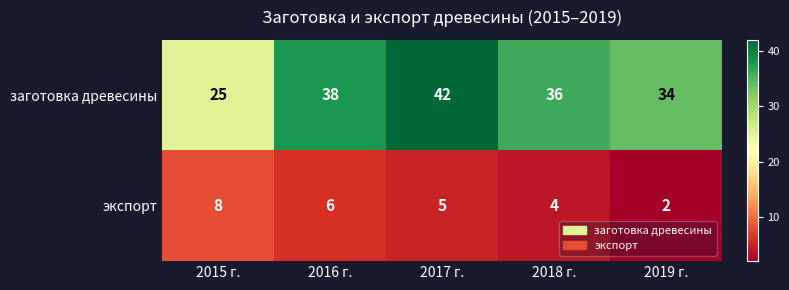

Is it true that заготовка древесины equals 50 at 2018 г.?

False